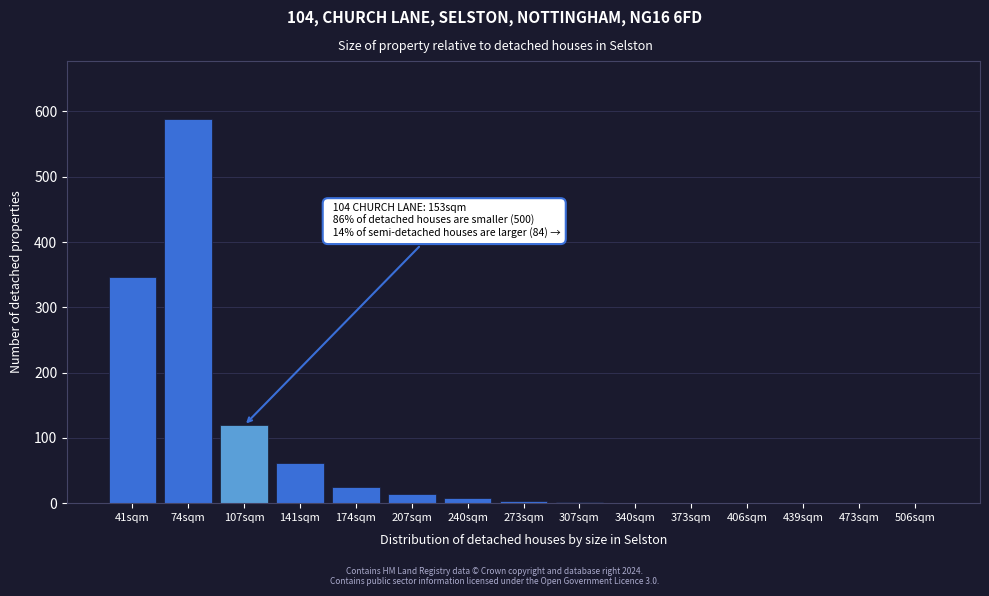

What is the change in value from 141sqm to 406sqm?

-62